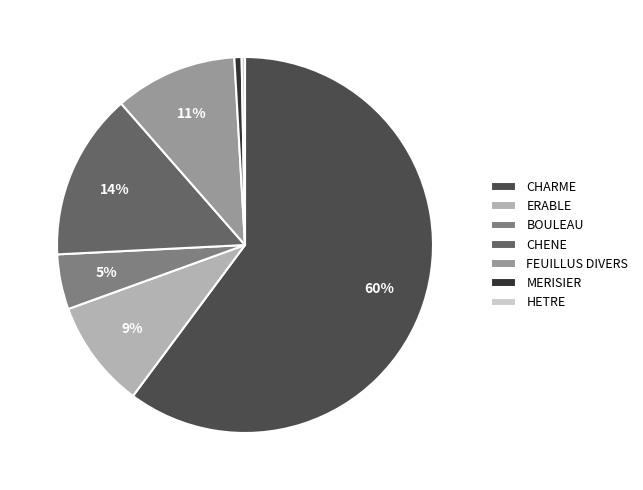

To the nearest percent, what is the combined percentage of CHARME and FEUILLUS DIVERS?

71%